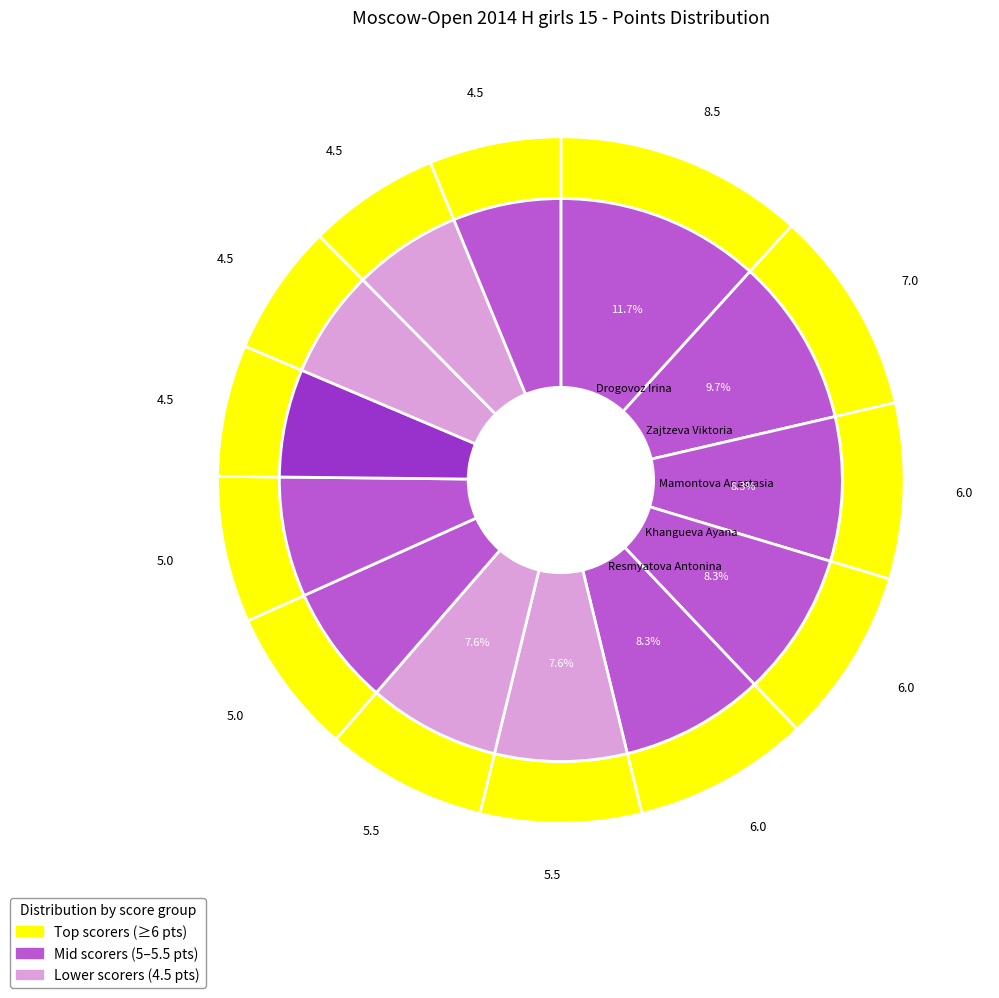

To the nearest percent, what is the difference between the largest and smallest slice percentages?

6%